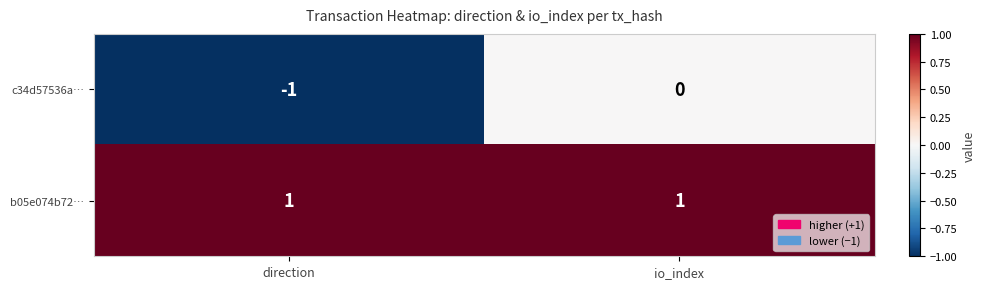

Between direction and io_index, which series saw the biggest shift?

c34d57536a…